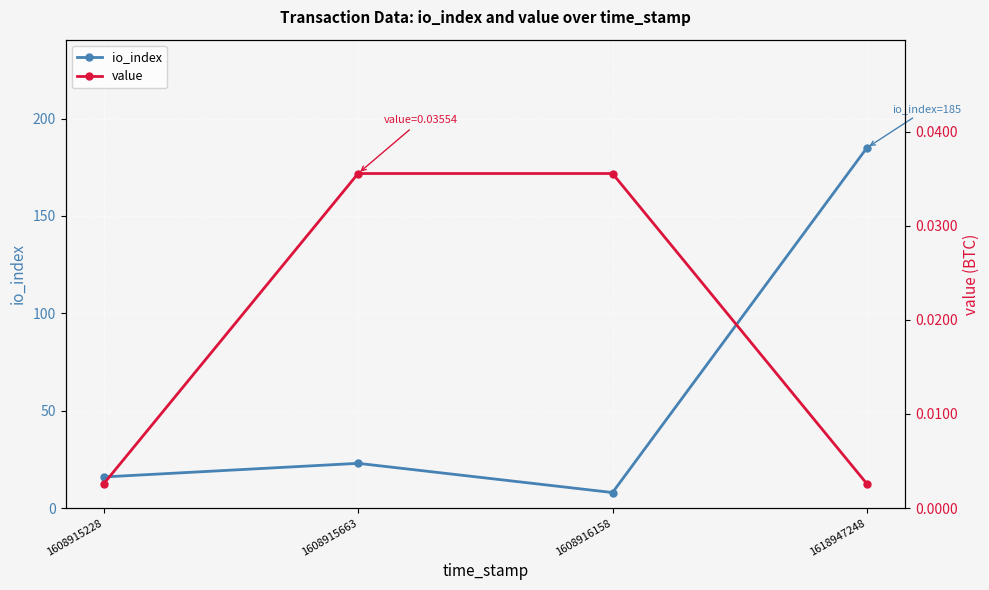

What is the value of the io_index point at the 2nd from the left?

23